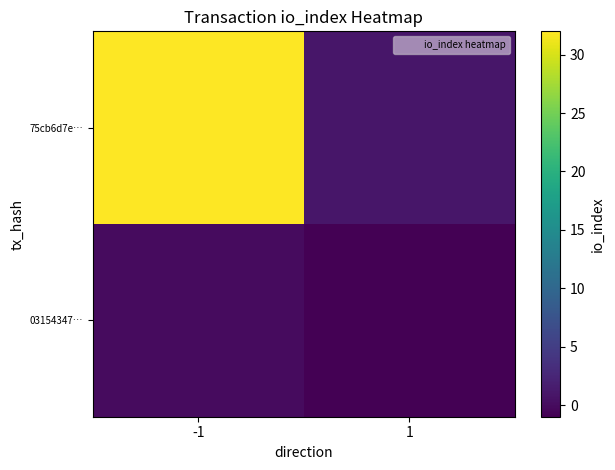

At which category is the sum across all series the highest?

-1